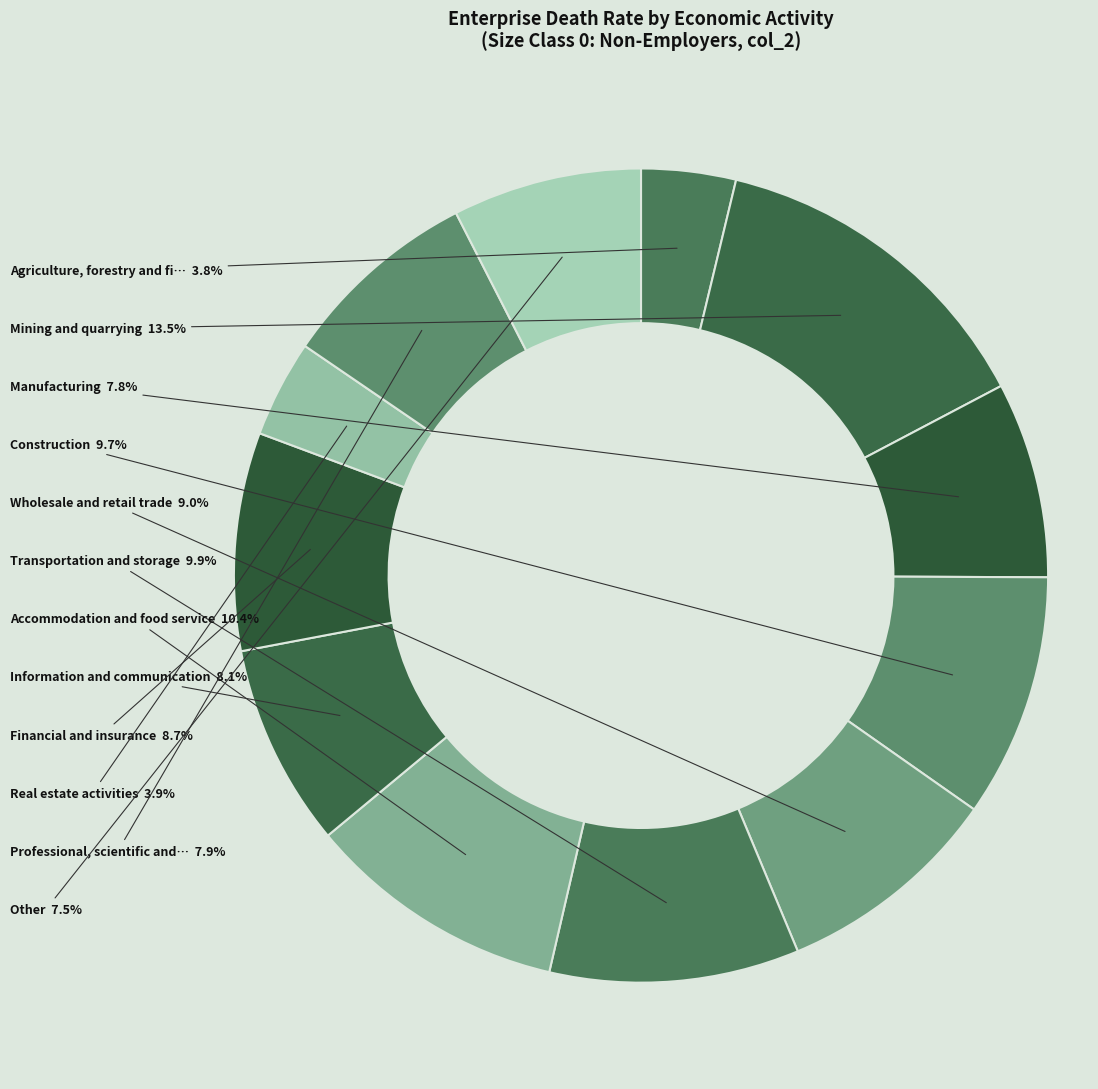

How many segments does this pie chart have?

12